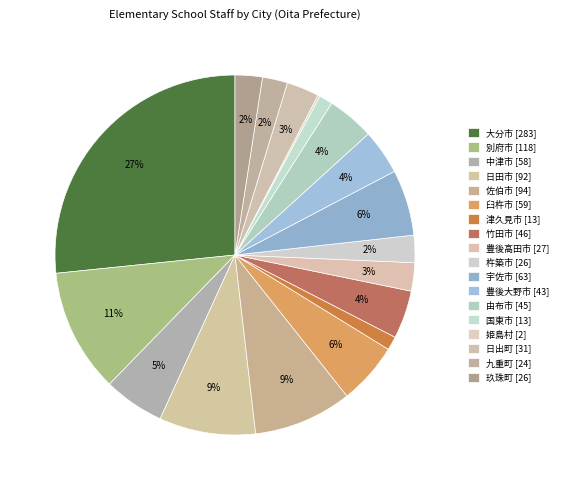

To the nearest percent, what is the difference between the 臼杵市 and 大分市 slice percentages?

21%